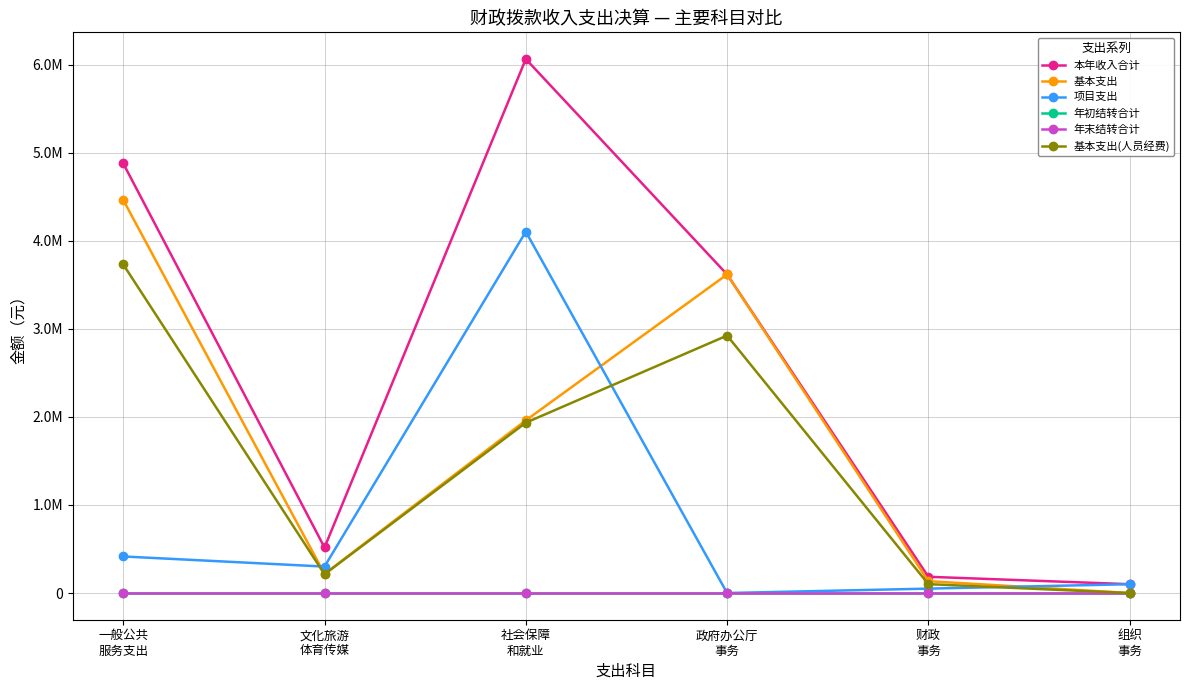

Is this an area chart (filled region under the line)?

No